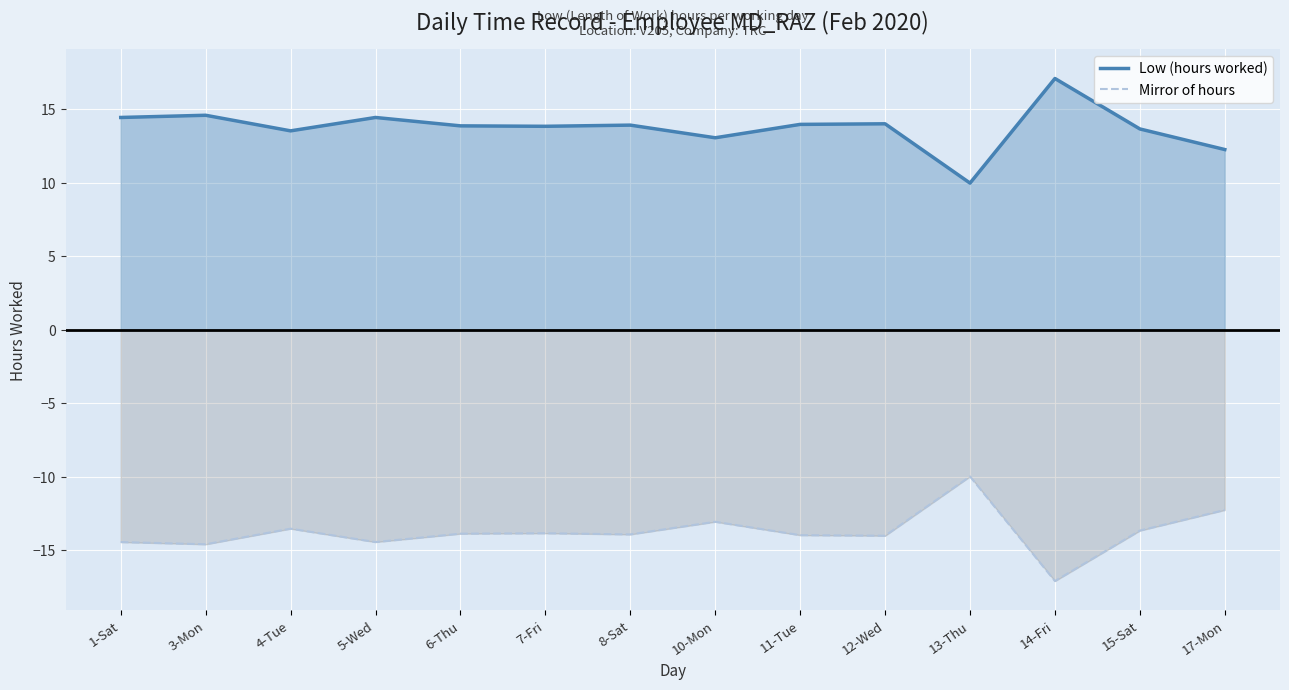

List the series in order of their overall mean, highest first.

Low (hours worked), Mirror of hours